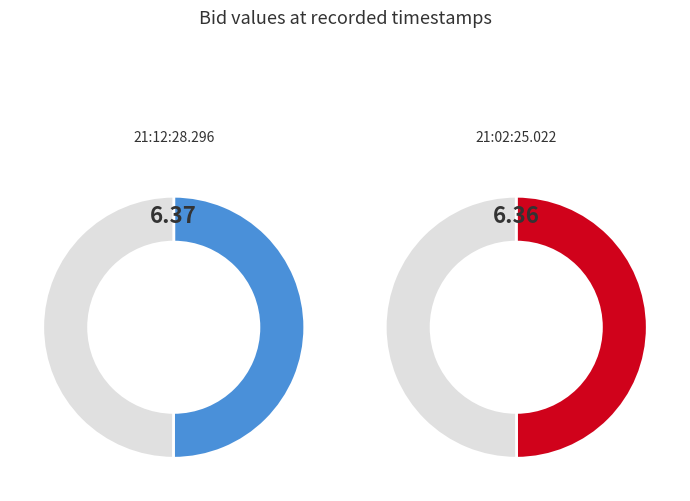

What percentage do 21:12:28.296 and 21:02:25.022 together represent?

100.0%